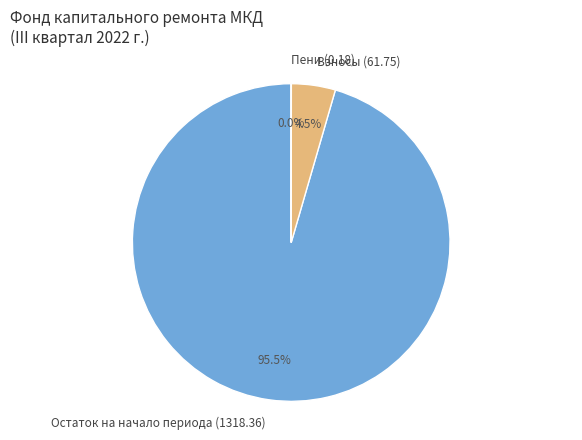

How much of the chart is everything except Остаток на начало периода (1318.36)?

4.5%